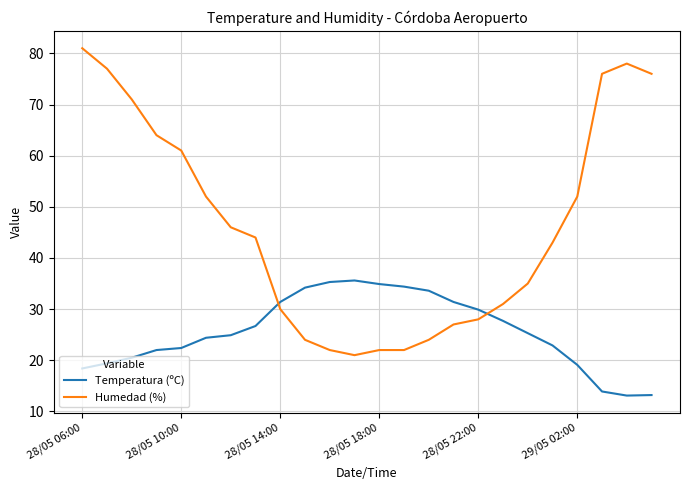

Which series has the largest total across all categories?

Humedad (%)